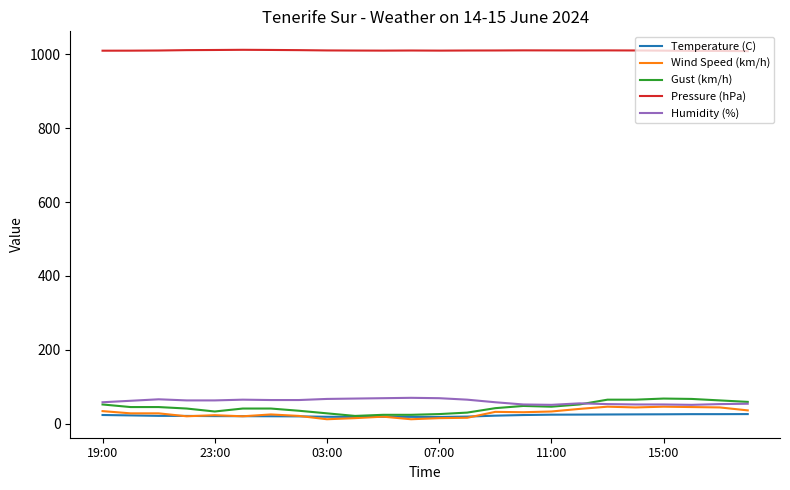

Which series has the largest total across all categories?

Pressure (hPa)